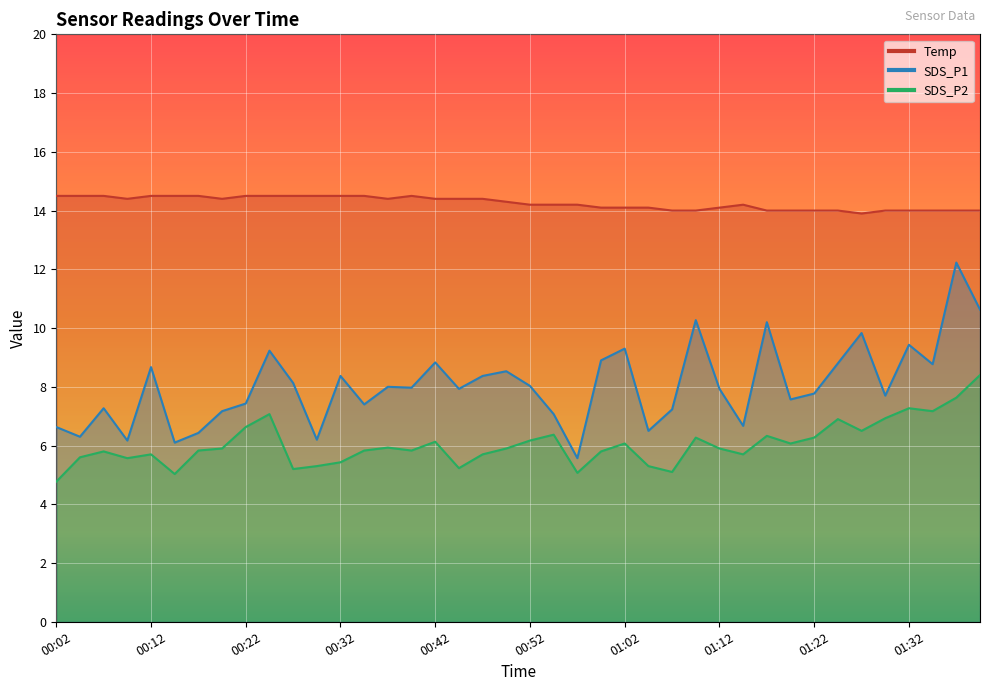

Reading left to right, transcribe all the data shown in this chart.

Temp: 00:02=14.5	00:04=14.5	00:07=14.5	00:09=14.4	00:12=14.5	00:14=14.5	00:17=14.5	00:19=14.4	00:22=14.5	00:24=14.5	00:27=14.5	00:29=14.5	00:32=14.5	00:34=14.5	00:36=14.4	00:39=14.5	00:42=14.4	00:44=14.4	00:47=14.4	00:49=14.3	00:52=14.2	00:54=14.2	00:57=14.2	01:00=14.1	01:02=14.1	01:04=14.1	01:07=14.0	01:10=14.0	01:12=14.1	01:15=14.2	01:17=14.0	01:19=14.0	01:22=14.0	01:24=14.0	01:27=13.9	01:29=14.0	01:32=14.0	01:34=14.0	01:37=14.0	01:39=14.0
SDS_P1: 00:02=6.6	00:04=6.3	00:07=7.3	00:09=6.2	00:12=8.7	00:14=6.1	00:17=6.4	00:19=7.2	00:22=7.4	00:24=9.2	00:27=8.1	00:29=6.2	00:32=8.4	00:34=7.4	00:36=8.0	00:39=8.0	00:42=8.8	00:44=7.9	00:47=8.4	00:49=8.5	00:52=8.0	00:54=7.1	00:57=5.6	01:00=8.9	01:02=9.3	01:04=6.5	01:07=7.2	01:10=10.3	01:12=7.9	01:15=6.7	01:17=10.2	01:19=7.6	01:22=7.8	01:24=8.8	01:27=9.8	01:29=7.7	01:32=9.4	01:34=8.8	01:37=12.2	01:39=10.6
SDS_P2: 00:02=4.8	00:04=5.6	00:07=5.8	00:09=5.6	00:12=5.7	00:14=5.0	00:17=5.8	00:19=5.9	00:22=6.6	00:24=7.1	00:27=5.2	00:29=5.3	00:32=5.4	00:34=5.8	00:36=5.9	00:39=5.8	00:42=6.1	00:44=5.2	00:47=5.7	00:49=5.9	00:52=6.2	00:54=6.4	00:57=5.1	01:00=5.8	01:02=6.1	01:04=5.3	01:07=5.1	01:10=6.3	01:12=5.9	01:15=5.7	01:17=6.3	01:19=6.1	01:22=6.3	01:24=6.9	01:27=6.5	01:29=6.9	01:32=7.3	01:34=7.2	01:37=7.6	01:39=8.4